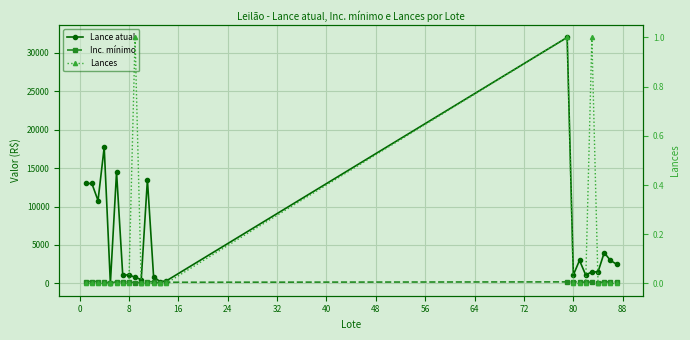

True or false: Lances and Inc. mínimo cross at least once.

False